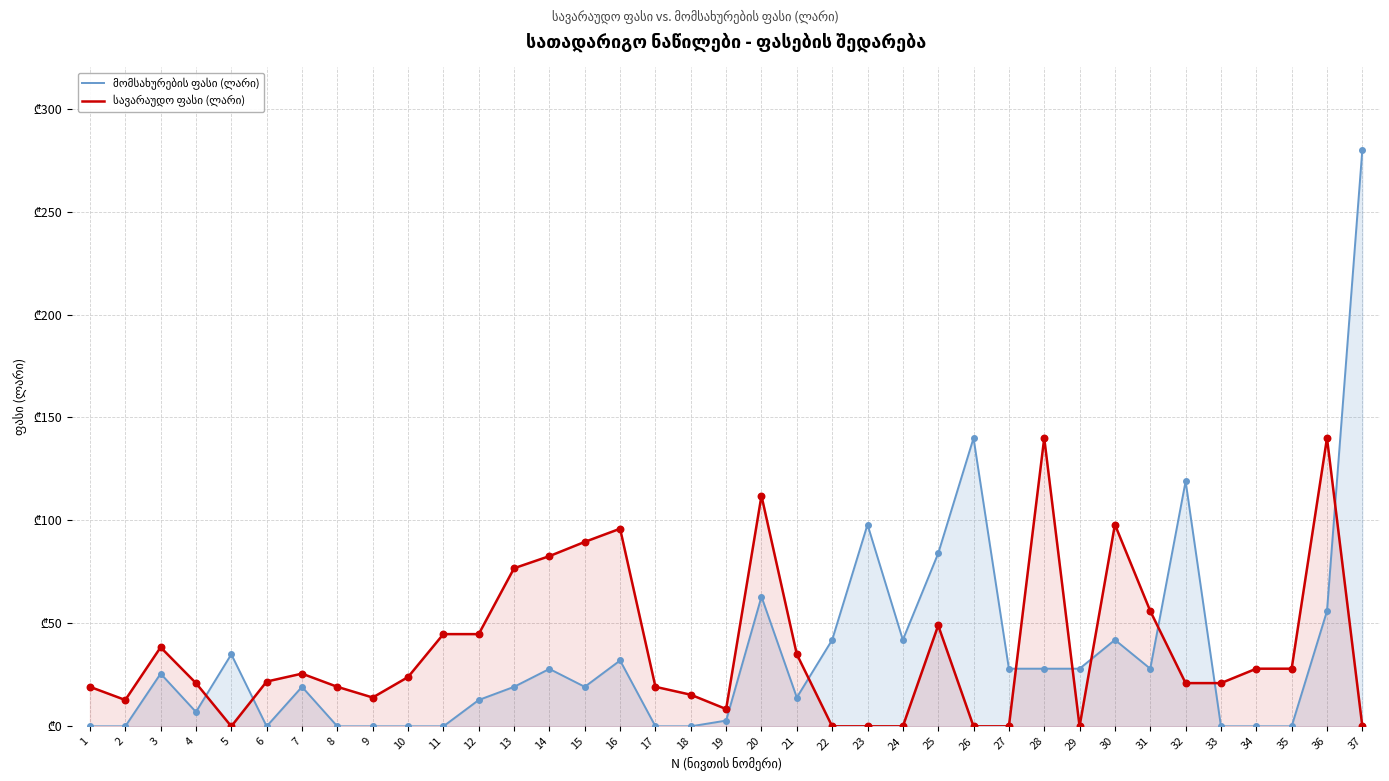

Is the value of სავარაუდო ფასი (ლარი) at 30 greater than the value of მომსახურების ფასი (ლარი) at 8?

Yes